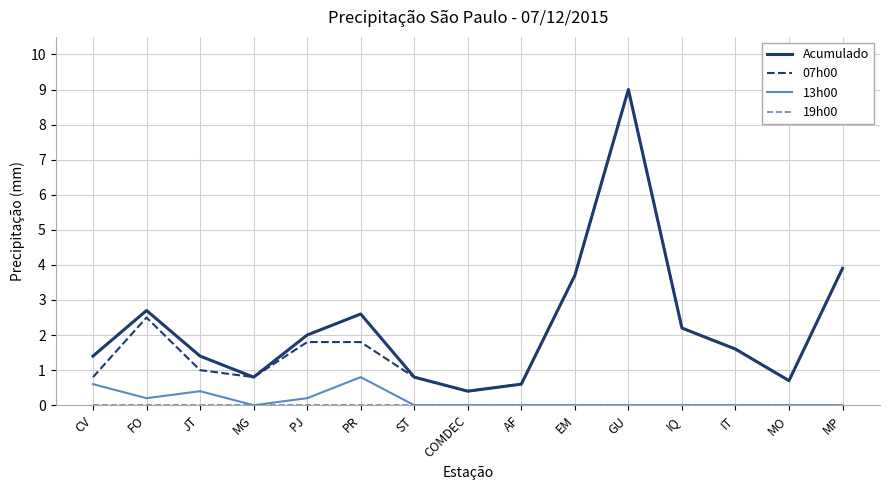

What is the greatest value displayed?

9.0